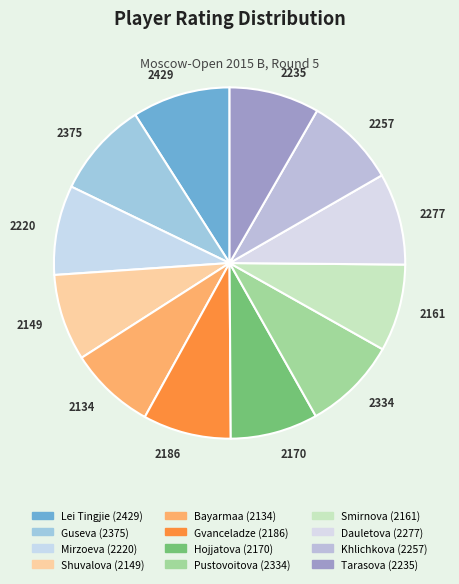

Between 2134 and 2429, which is larger?

2429